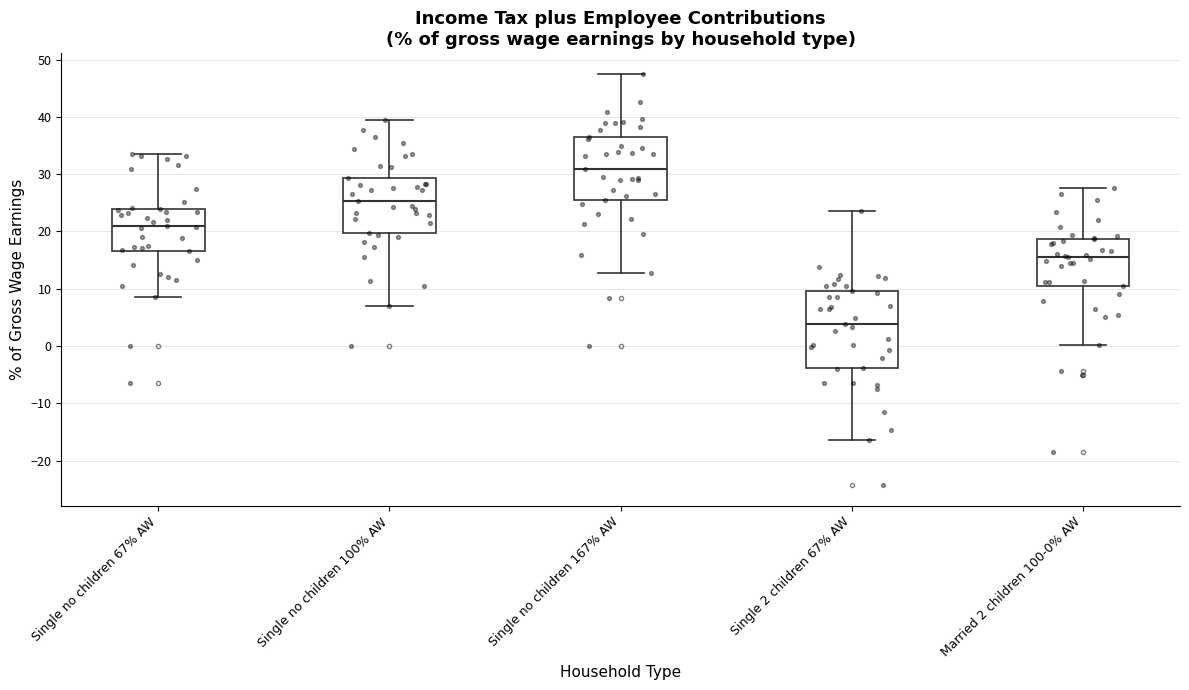

Comparing the boxes themselves (not the whiskers), which one is the tallest?

Single 2 children 67% AW